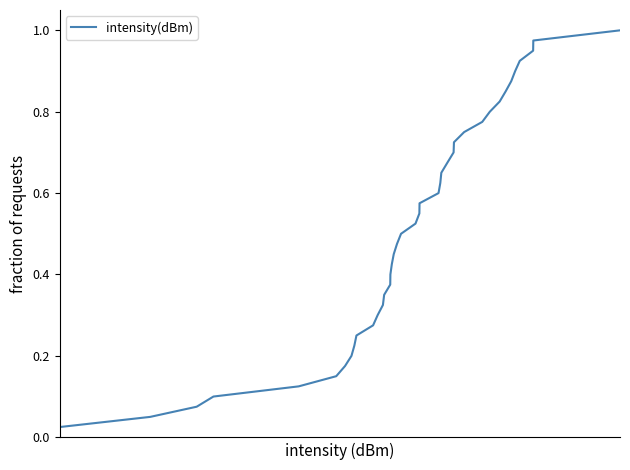

Is this an area chart (filled region under the line)?

No